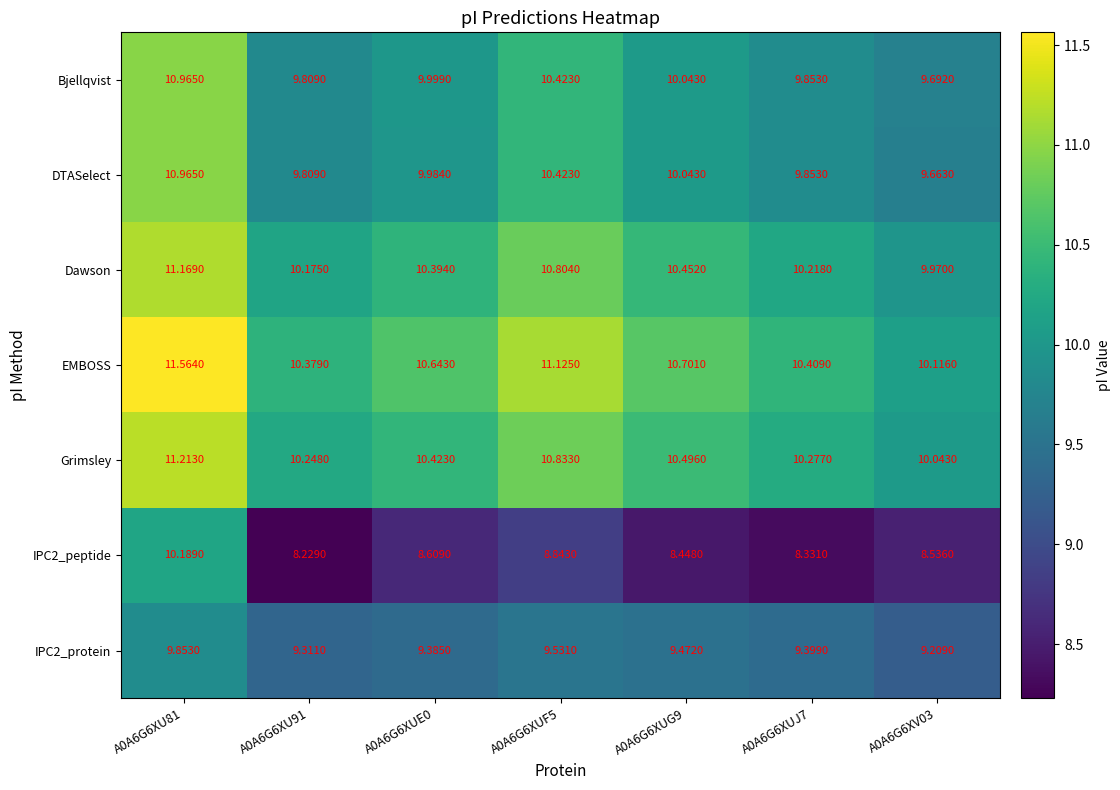

Which series has the largest total across all categories?

EMBOSS